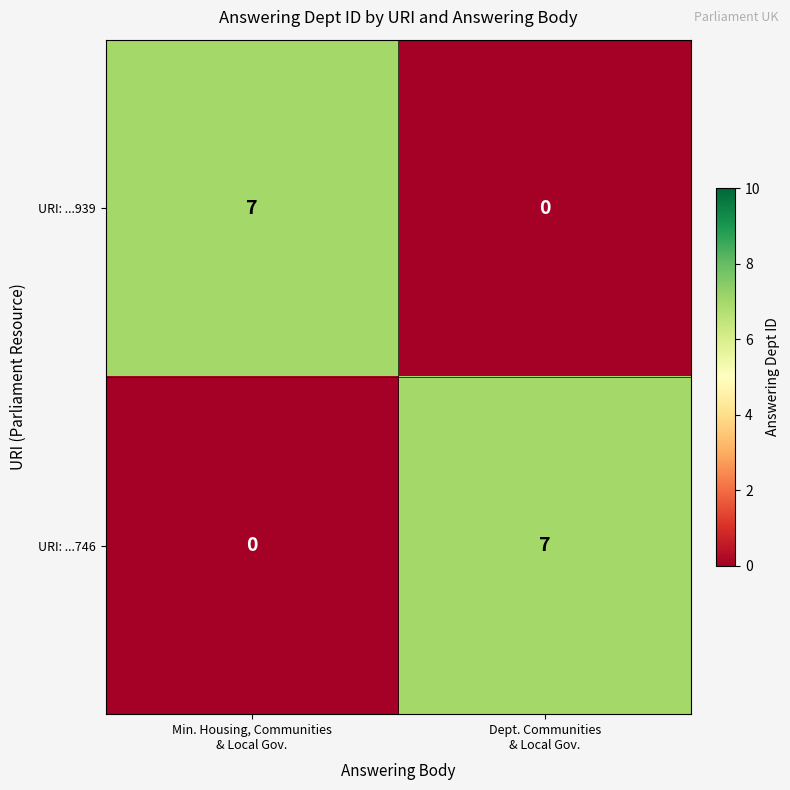

What is the difference between the highest and lowest values at Dept. Communities
& Local Gov.?

7